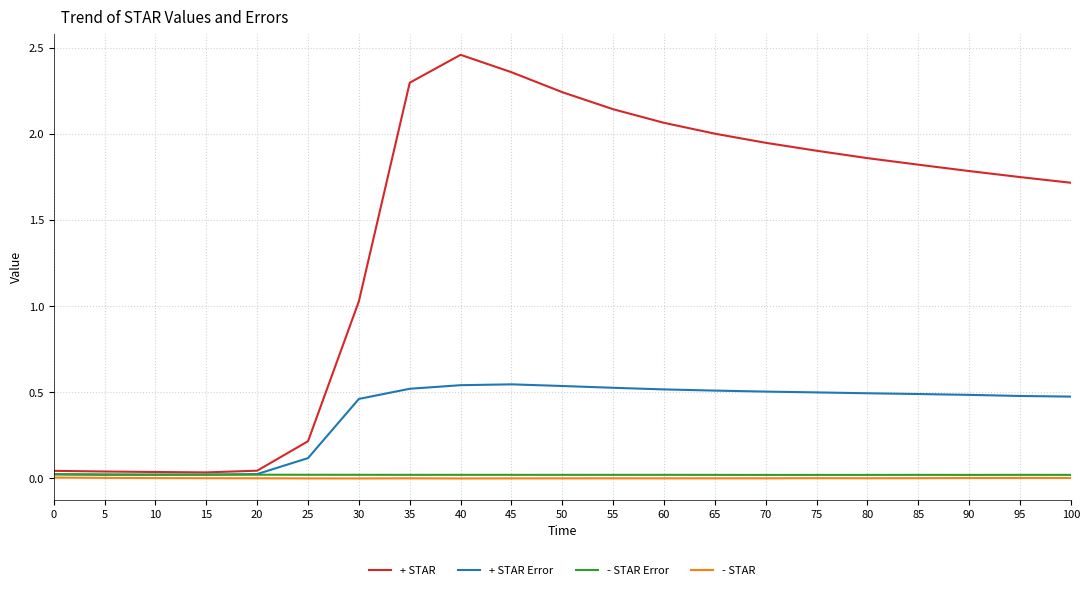

Is the value of + STAR Error at 80 greater than the value of + STAR at 30?

No